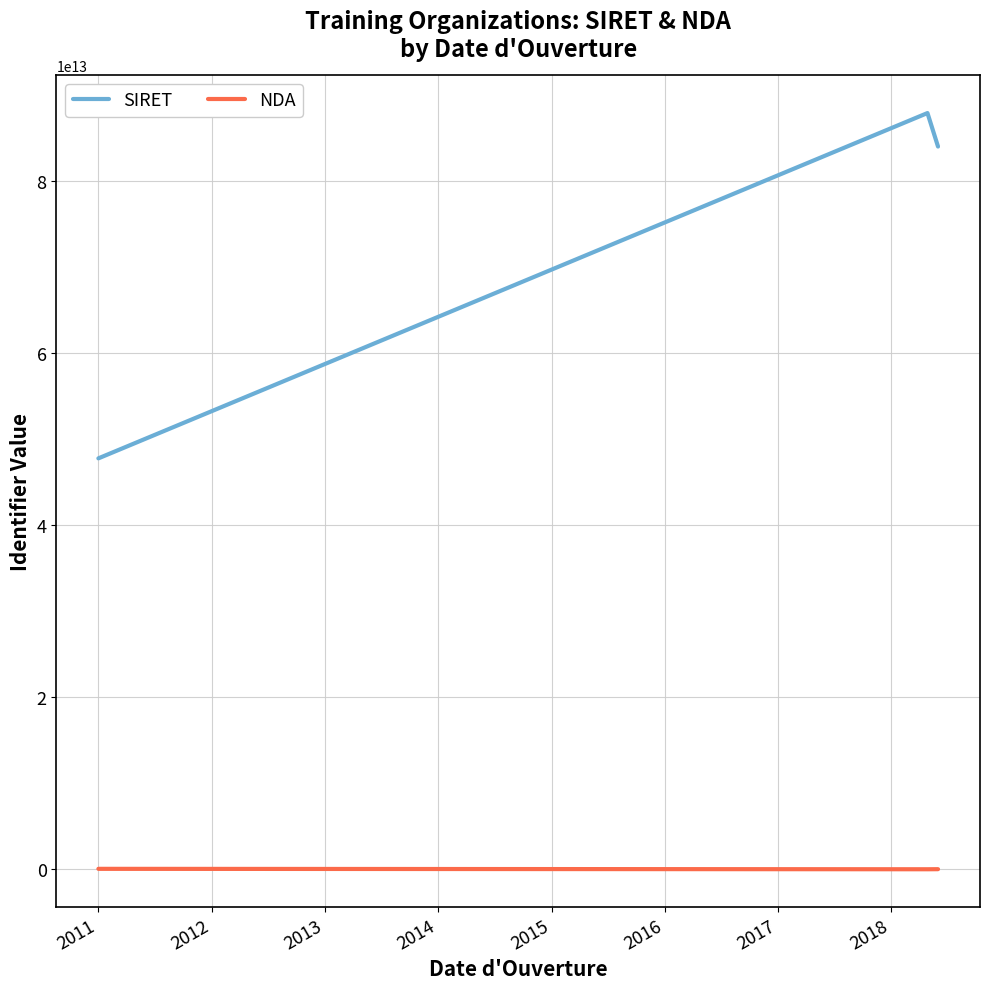

Rank the series by their average value, from lowest to highest.

NDA, SIRET